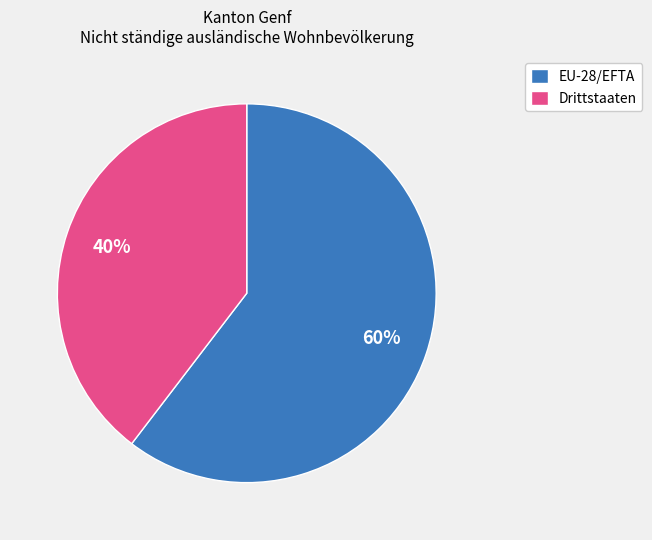

To the nearest percent, what is the average slice percentage?

50%